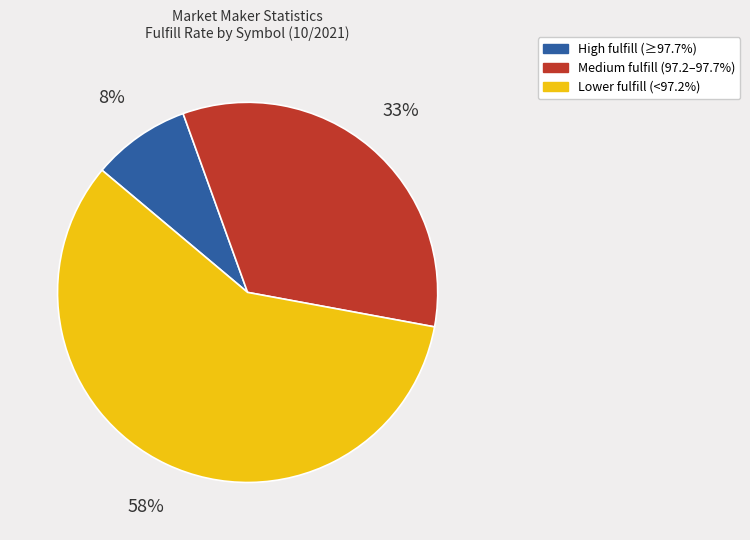

What percentage is the Medium fulfill (97.2–97.7%) slice, to the nearest percent?

33%